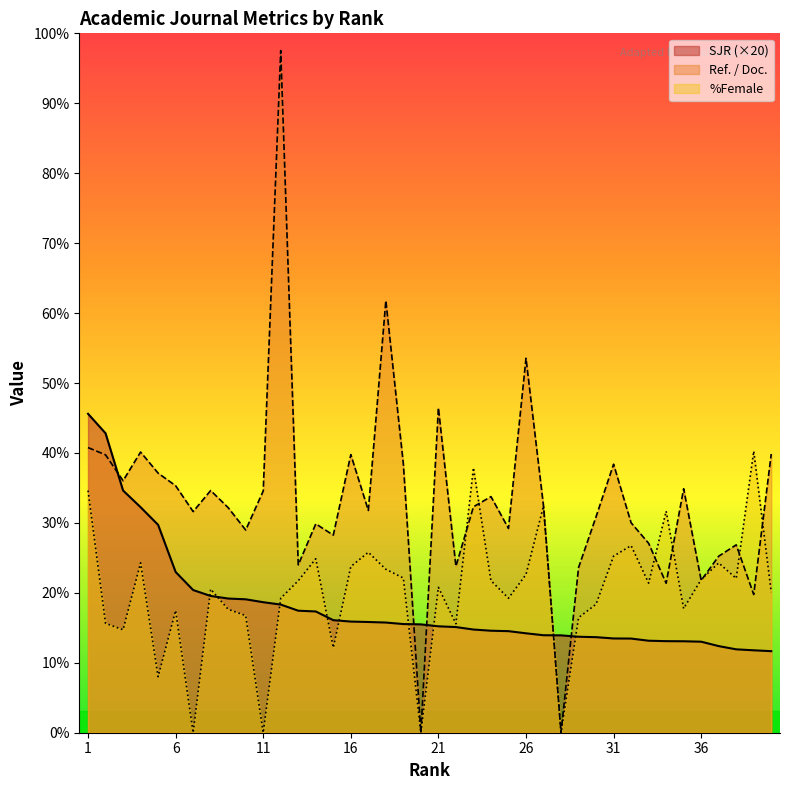

Is the value of %Female at 32 greater than the value of SJR at 23?

Yes